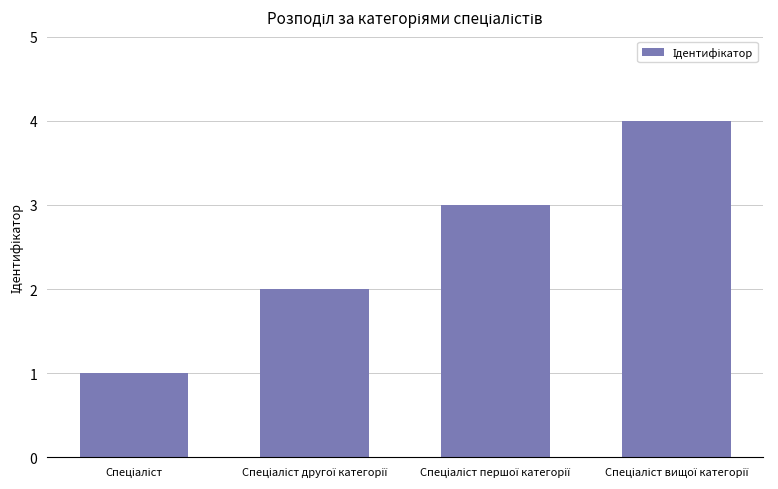

Does the chart contain any negative values?

No